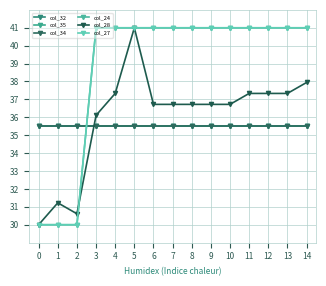

Does the chart have visible grid lines?

Yes